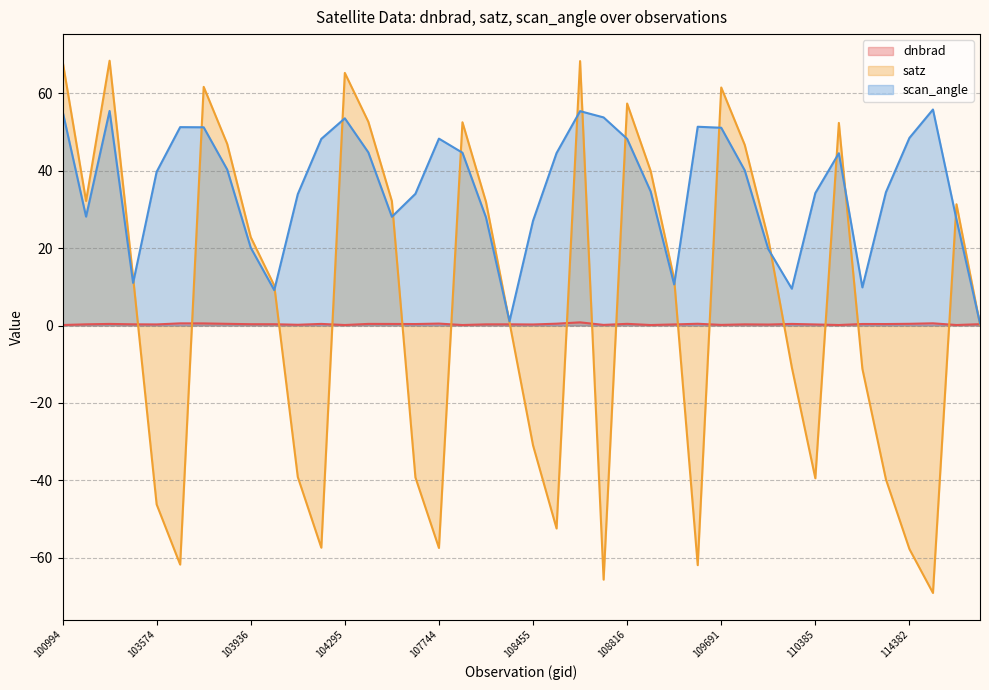

List the series in order of their peak value, highest first.

satz, scan_angle, dnbrad